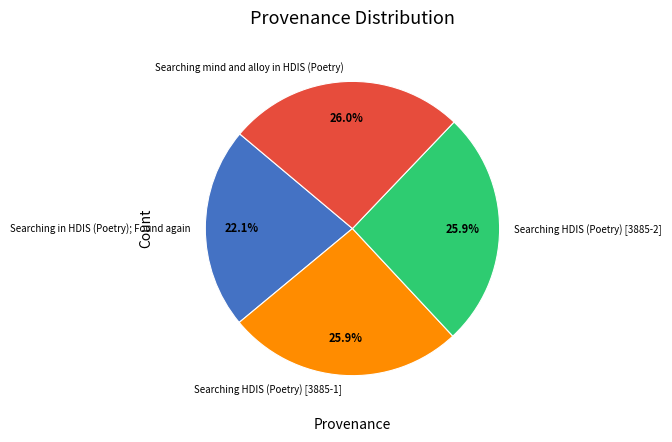

What percentage is the Searching HDIS (Poetry) [3885-1] slice, to the nearest percent?

26%